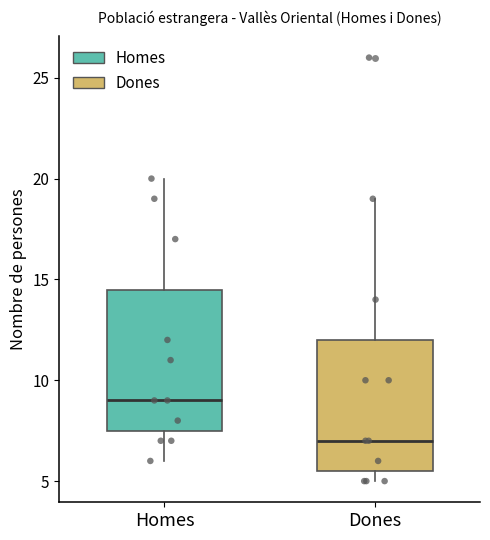

Reading left to right, transcribe this box plot: for each box, give where its median line is, the range the box spans, and where its two whiskers end, as read against the y-axis. The values are not printed on the chart, so give them approximately, as read against the axis.

Homes: median 9.0, box 7.5 to 14.5, whiskers 6.0 to 20.0
Dones: median 7.0, box 5.5 to 12.0, whiskers 5.0 to 19.0